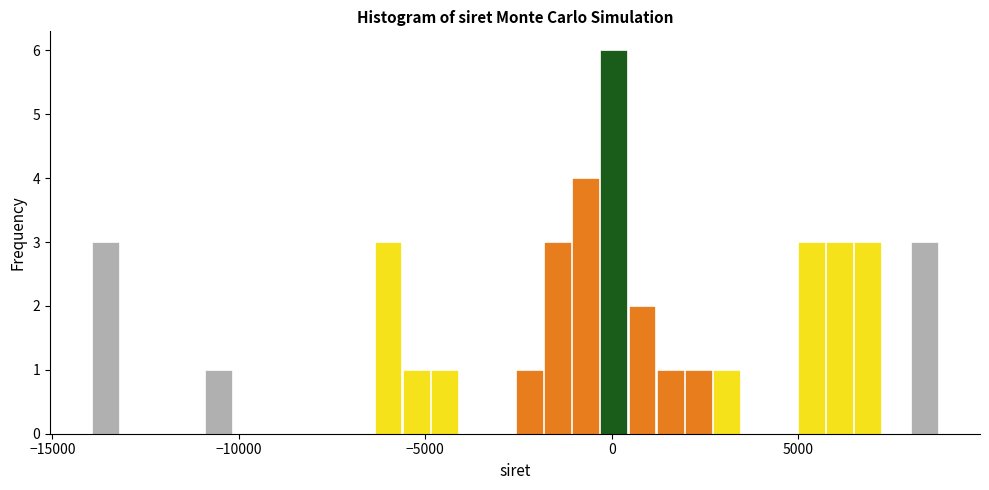

Read against the x-axis, roughly where is the centre of the tallest bar?

0